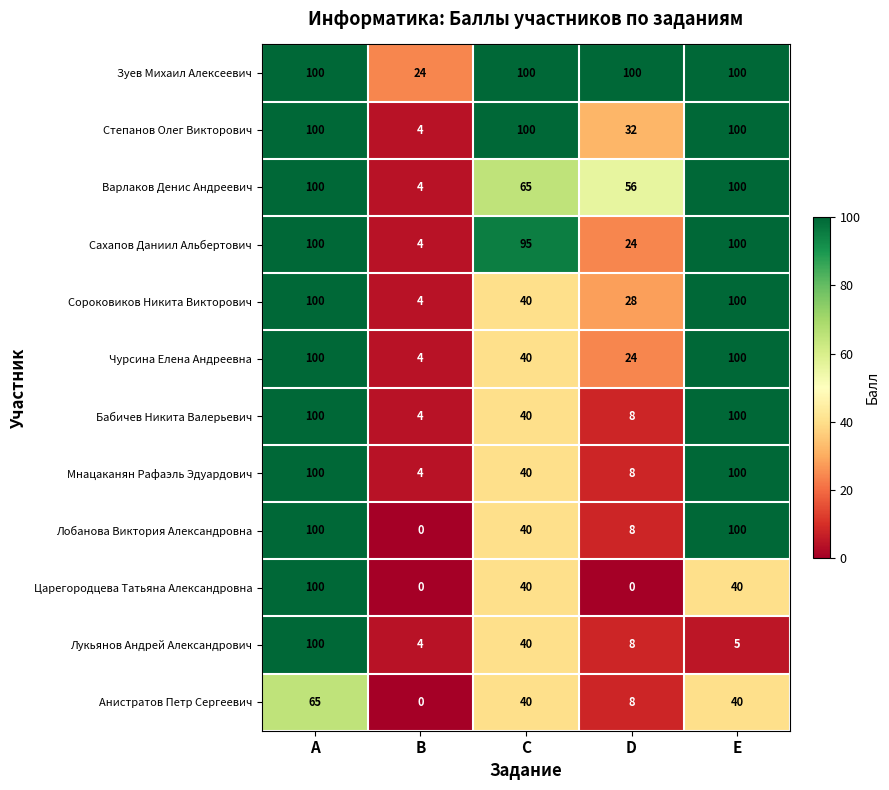

The Чурсина Елена Андреевна series shows 154 at A. True or false?

False